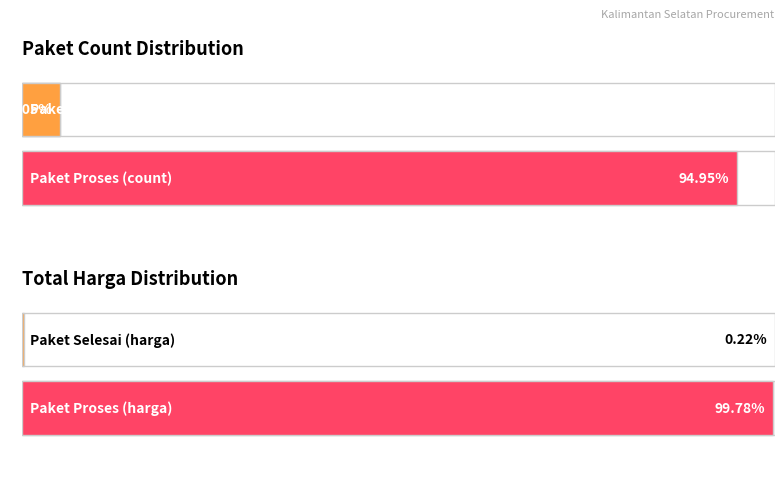

What is the label of the 6th bar from the right?

Paket Selesai